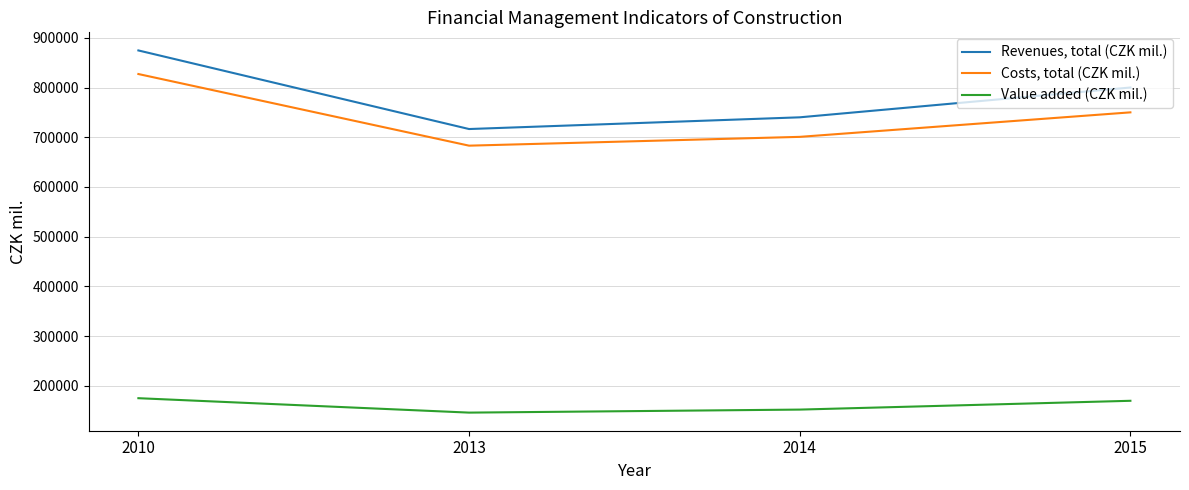

Where is Revenues, total (CZK mil.) nearest to the value 795619?

2015